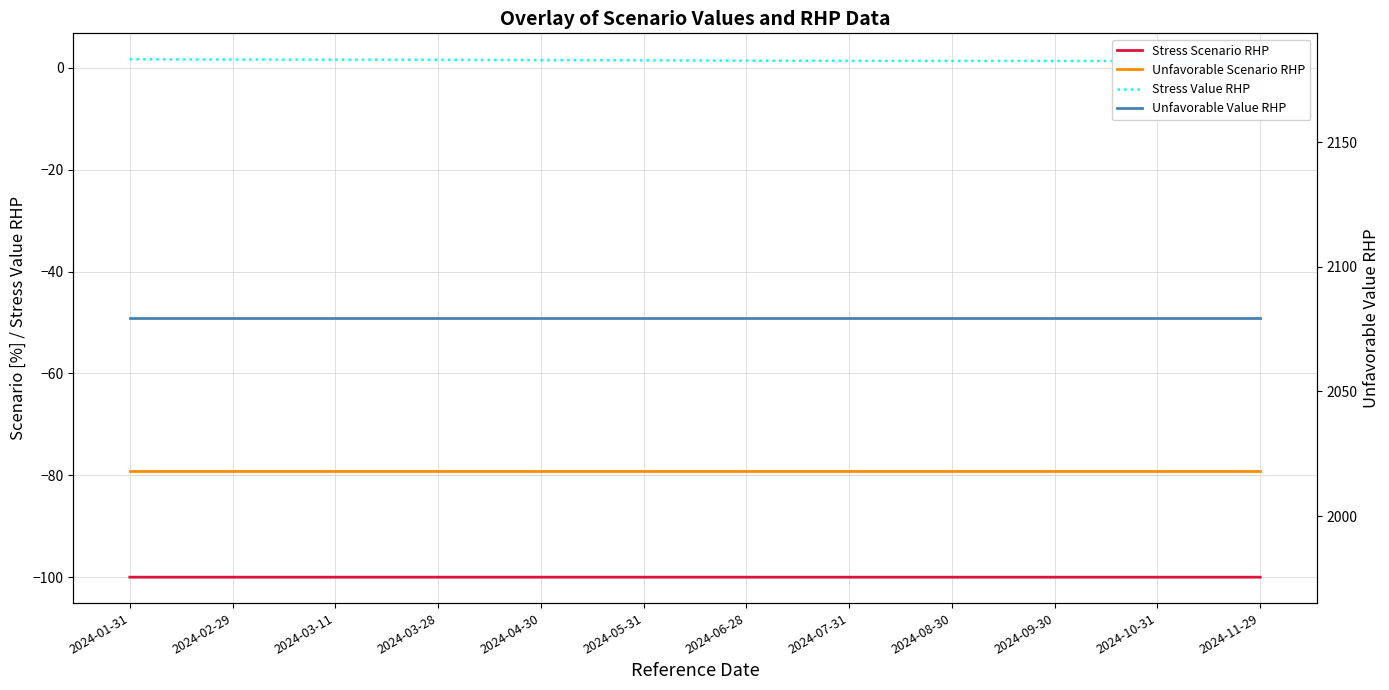

What position from the left is 2024-05-31?

6